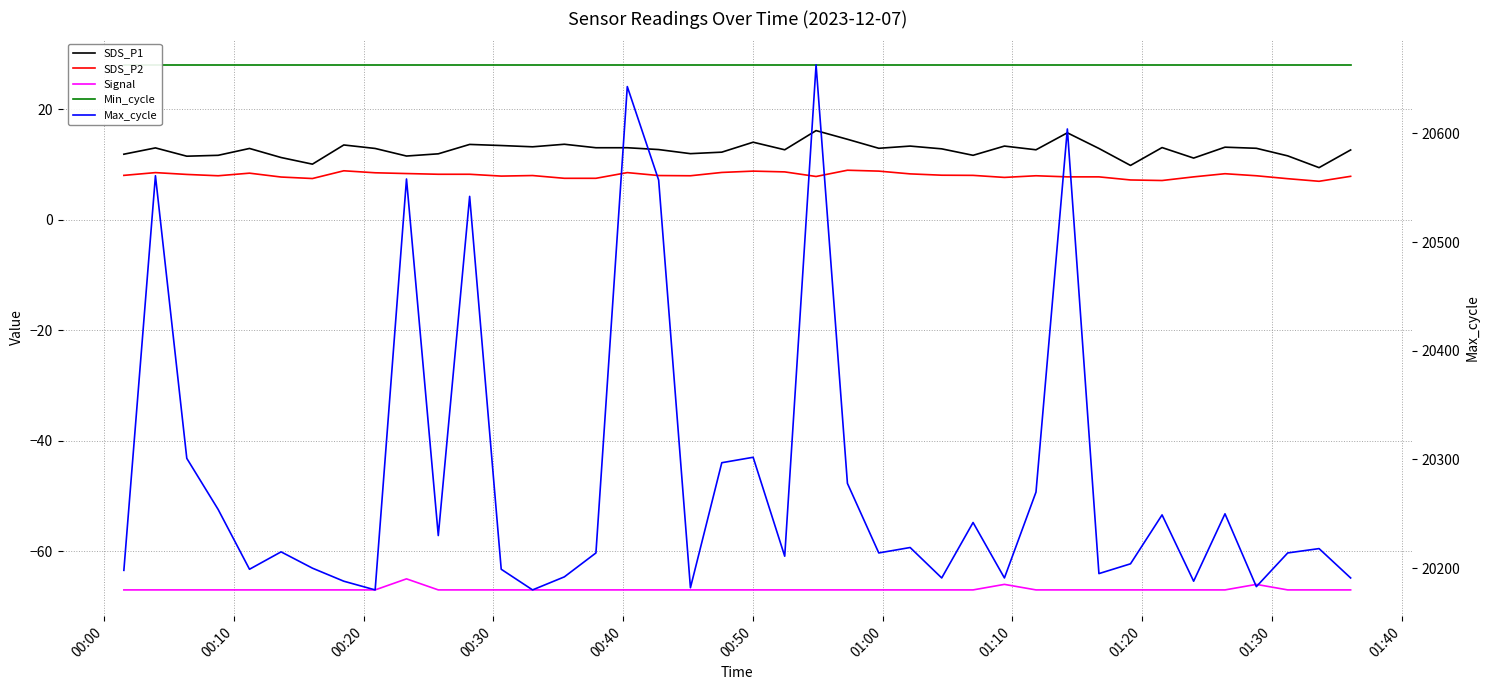

Reading left to right, list all the values displayed in this chart.

SDS_P1: 11.8	13.0	11.5	11.6	12.9	11.2	10.0	13.5	12.9	11.5	11.9	13.6	13.4	13.2	13.6	13.0	13.0	12.7	11.9	12.2	14.0	12.6	16.1	14.5	12.9	13.3	12.8	11.6	13.3	12.6	15.7	12.9	9.8	13.0	11.1	13.1	12.9	11.5	9.4	12.6
SDS_P2: 8.0	8.5	8.2	7.9	8.4	7.7	7.4	8.8	8.5	8.3	8.2	8.2	7.9	8.0	7.5	7.5	8.5	8.0	7.9	8.5	8.8	8.6	7.8	8.9	8.8	8.3	8.0	8.0	7.6	7.9	7.7	7.7	7.2	7.1	7.7	8.3	7.9	7.4	6.9	7.8
Signal: -67.0	-67.0	-67.0	-67.0	-67.0	-67.0	-67.0	-67.0	-67.0	-65.0	-67.0	-67.0	-67.0	-67.0	-67.0	-67.0	-67.0	-67.0	-67.0	-67.0	-67.0	-67.0	-67.0	-67.0	-67.0	-67.0	-67.0	-67.0	-66.0	-67.0	-67.0	-67.0	-67.0	-67.0	-67.0	-67.0	-66.0	-67.0	-67.0	-67.0
Min_cycle: 28.0	28.0	28.0	28.0	28.0	28.0	28.0	28.0	28.0	28.0	28.0	28.0	28.0	28.0	28.0	28.0	28.0	28.0	28.0	28.0	28.0	28.0	28.0	28.0	28.0	28.0	28.0	28.0	28.0	28.0	28.0	28.0	28.0	28.0	28.0	28.0	28.0	28.0	28.0	28.0
Max_cycle: 20198.0	20561.0	20301.0	20254.0	20199.0	20215.0	20200.0	20188.0	20180.0	20558.0	20230.0	20542.0	20199.0	20180.0	20192.0	20214.0	20643.0	20557.0	20182.0	20297.0	20302.0	20211.0	20663.0	20278.0	20214.0	20219.0	20191.0	20242.0	20191.0	20270.0	20604.0	20195.0	20204.0	20249.0	20188.0	20250.0	20183.0	20214.0	20218.0	20191.0